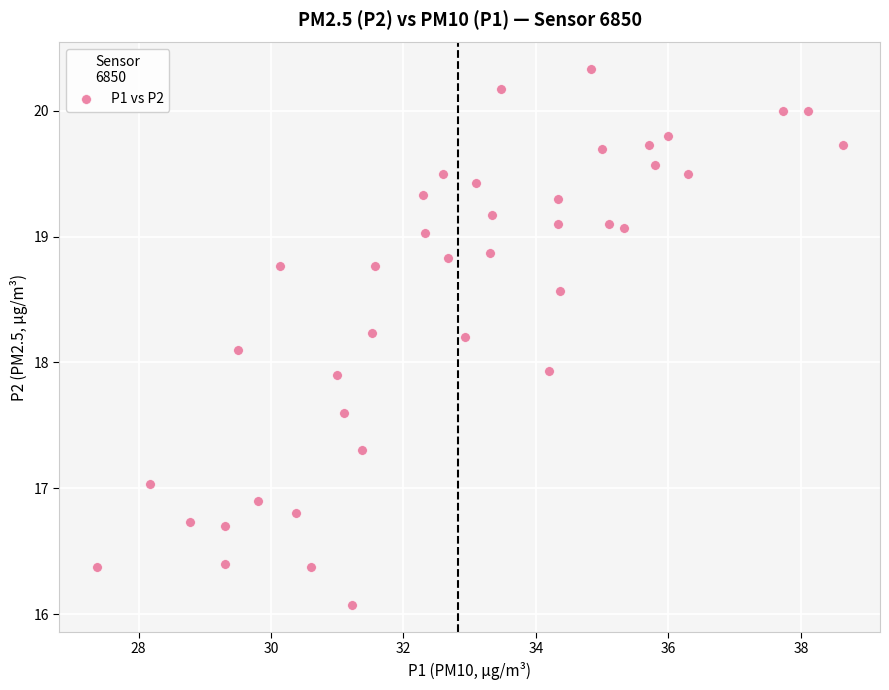

What is the range of X values (max minus min)?

11.3